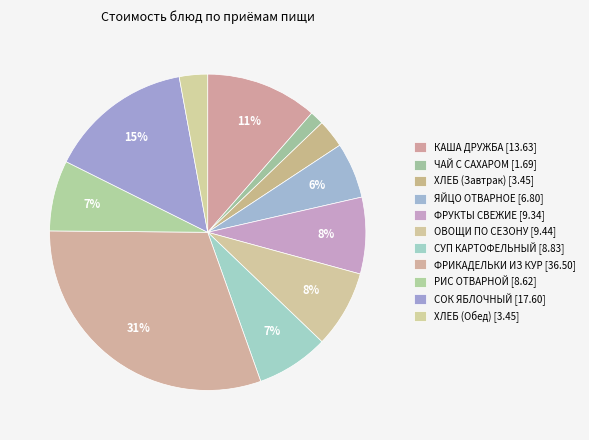

Which slice is the smallest?

ЧАЙ С САХАРОМ